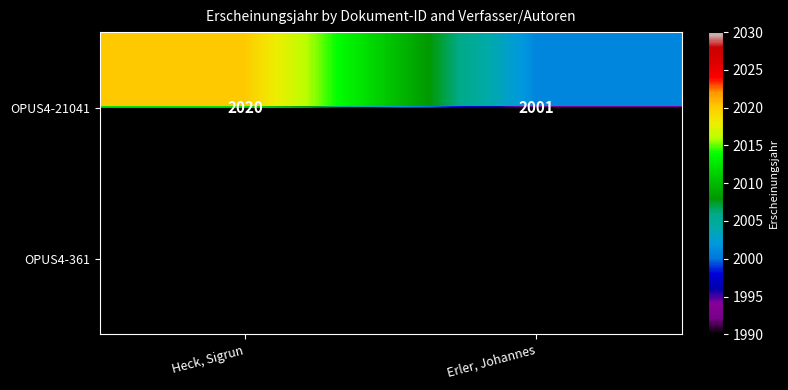

The value of OPUS4-21041 at Erler, Johannes is 696. True or false?

False